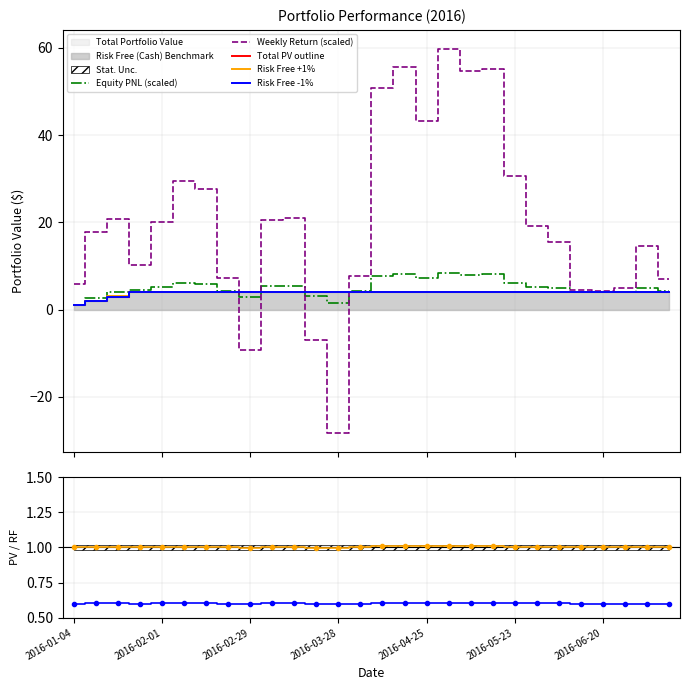

What is the maximum value for Total PV outline?

4.0